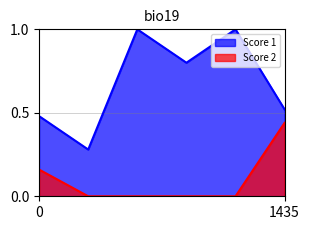

In Score 1, how many points are higher than both neighbors (excluding endpoints)?

2